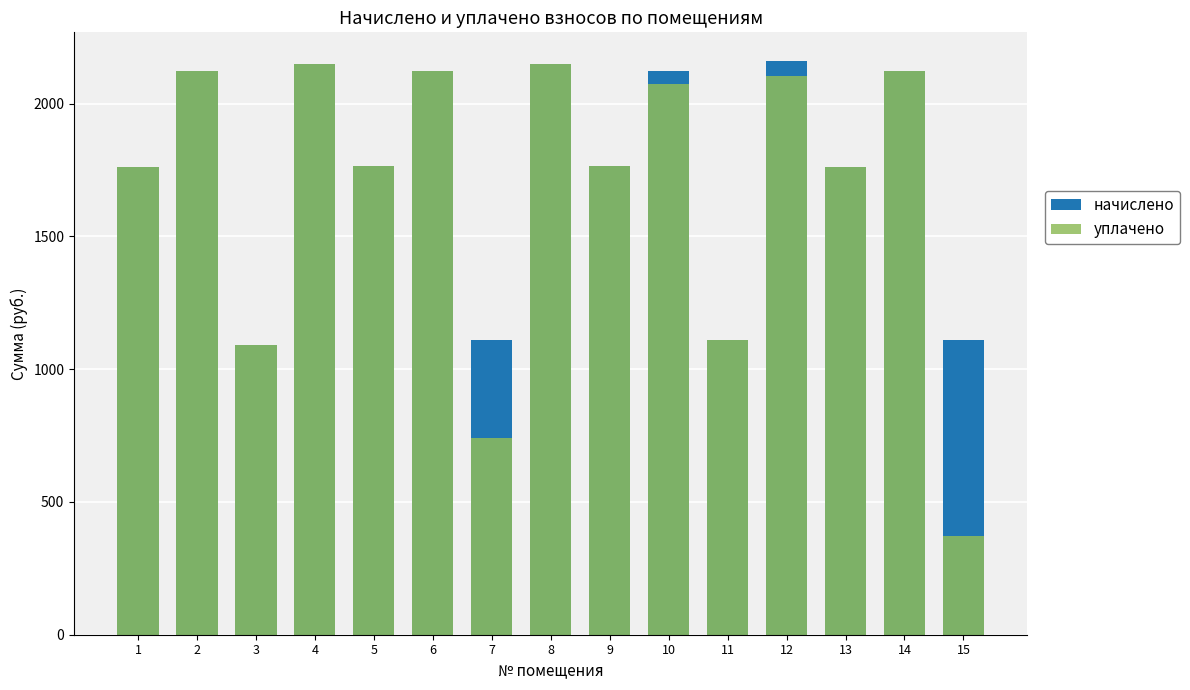

The value of уплачено at 11 is 1109.8. True or false?

True